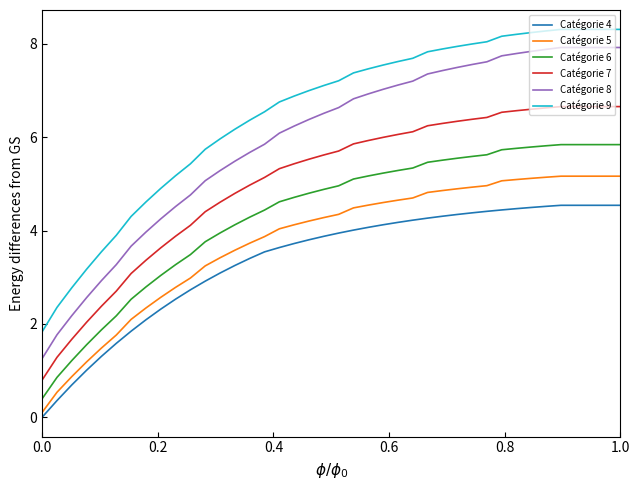

True or false: Catégorie 4 and Catégorie 7 intersect in this chart.

False